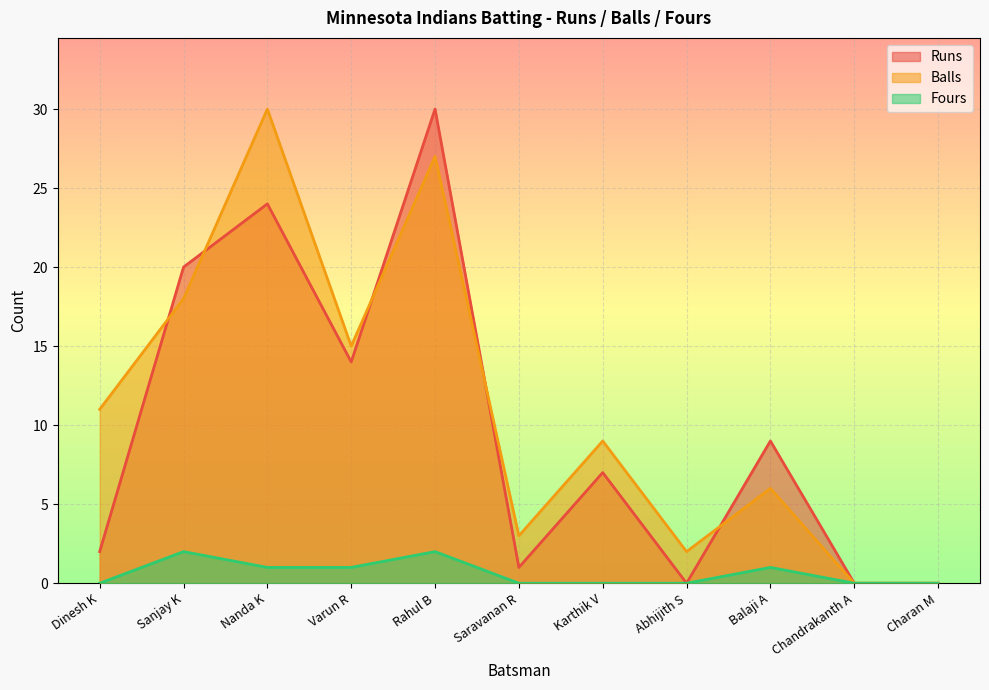

What is the total value across all series at Sanjay K?

40